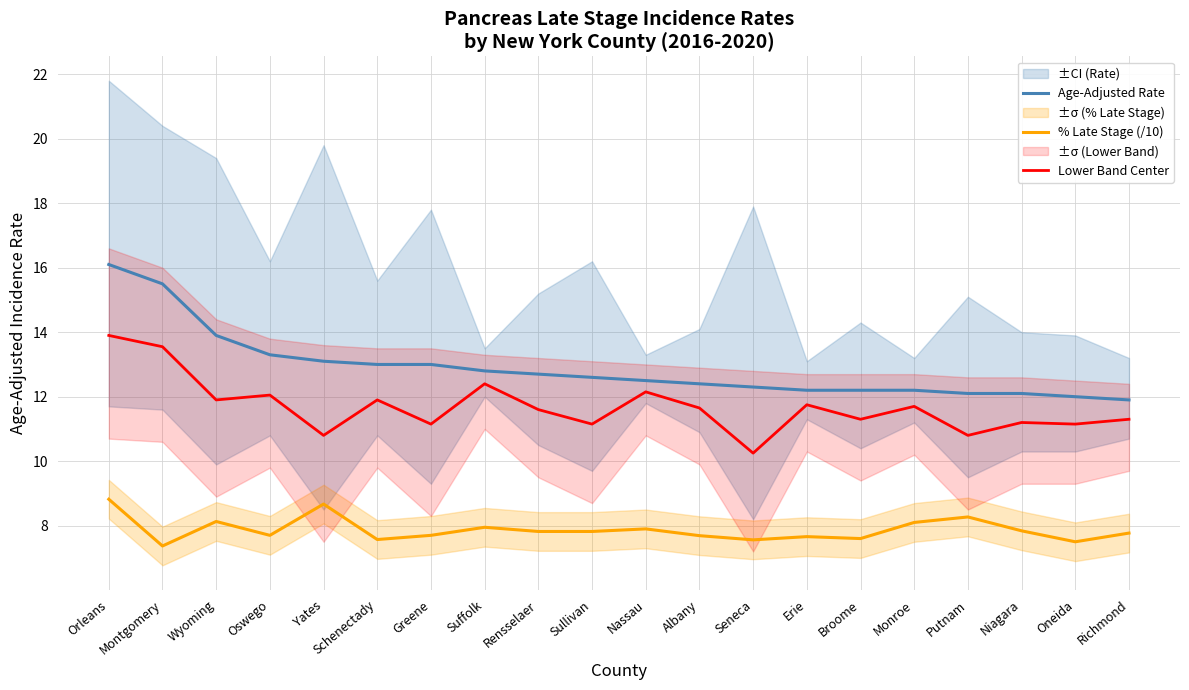

What is the label of the 6th point from the right?

Broome